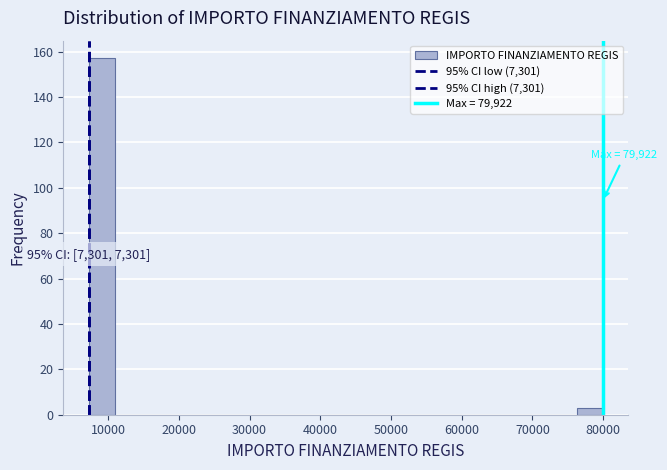

Around what value on the x-axis is the tallest bar? Give the approximate position of its centre, as read against the axis.

9000